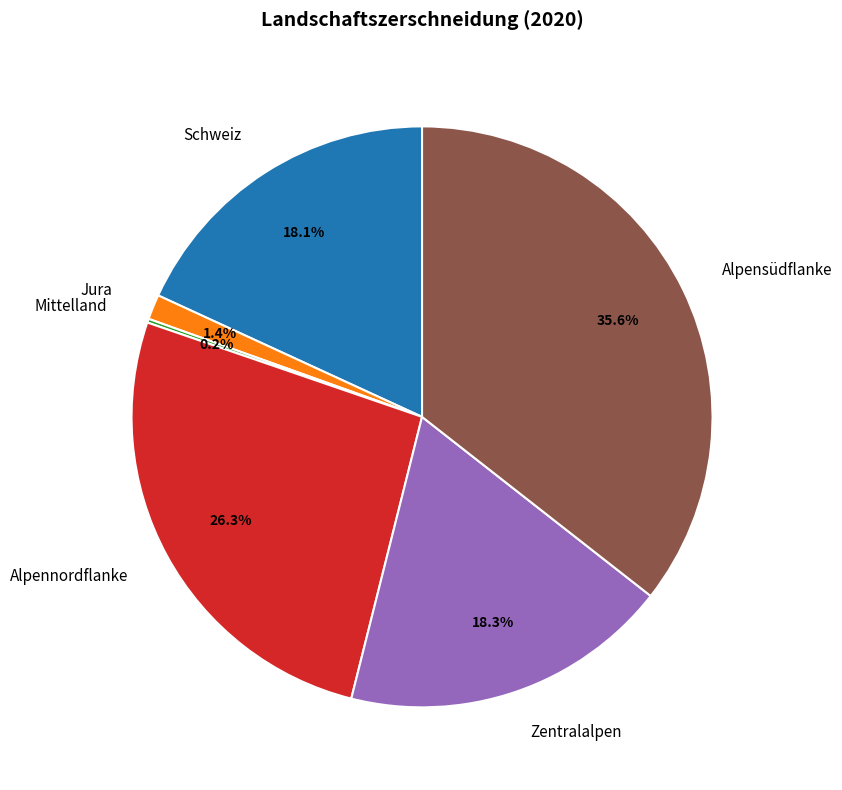

Is there any slice that represents more than half of the pie?

No